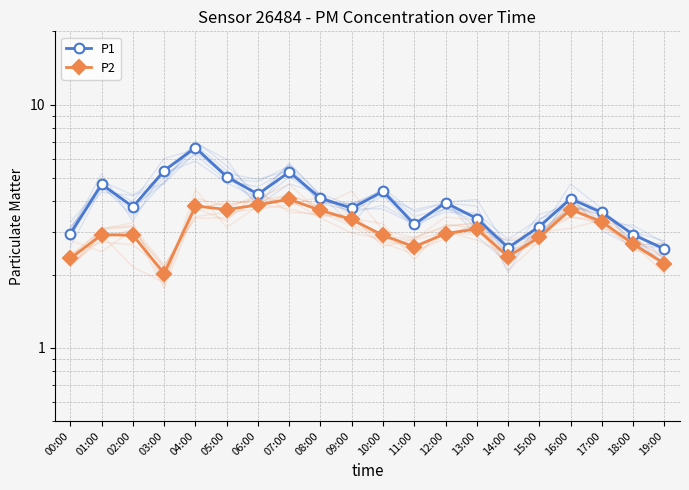

What are all the series names shown in the legend?

P1, P2